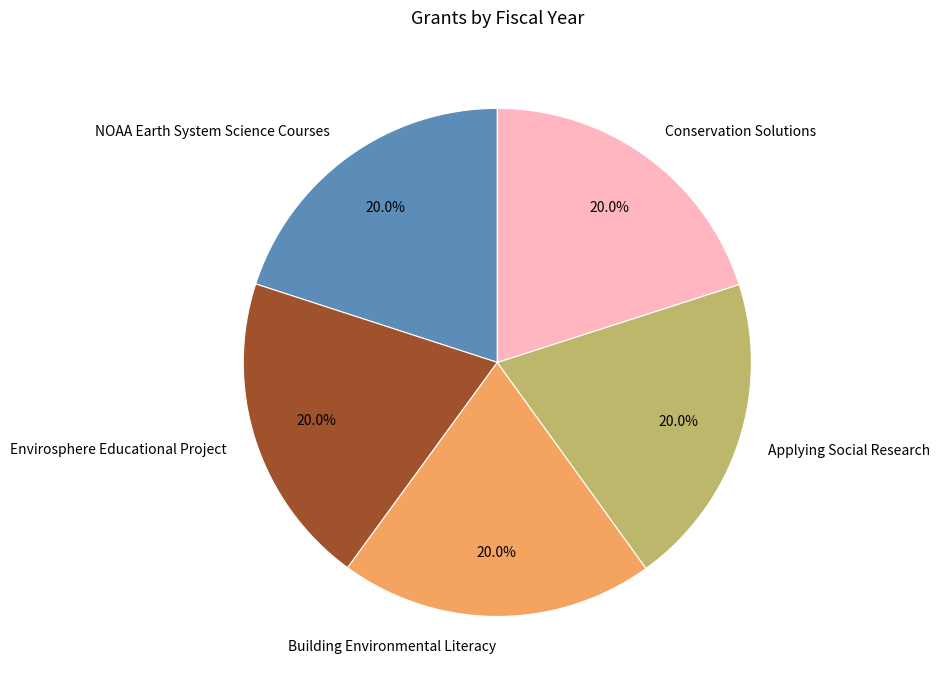

To the nearest percent, what percentage of the pie is Building Environmental Literacy?

20%